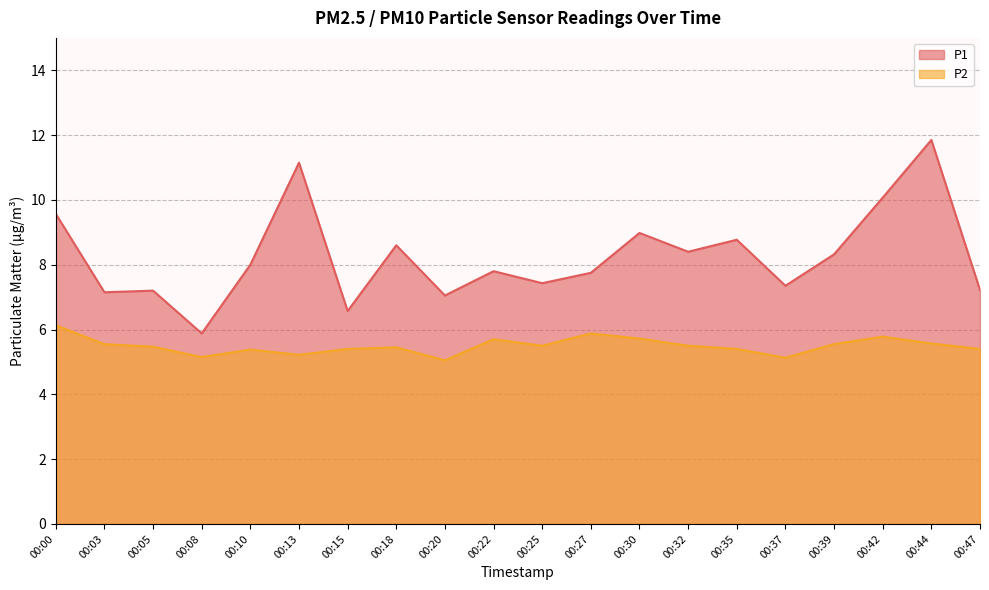

How many values in the P1 series exceed 8?

9